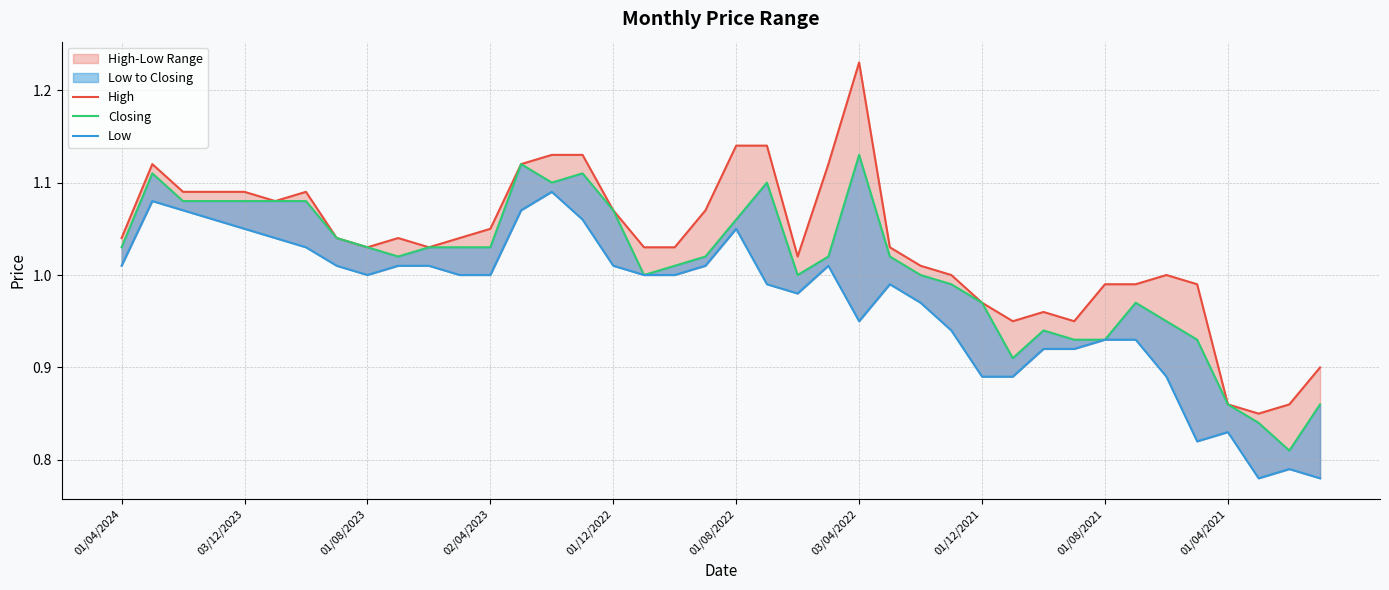

List the series in order of their peak value, highest first.

High, Closing, Low